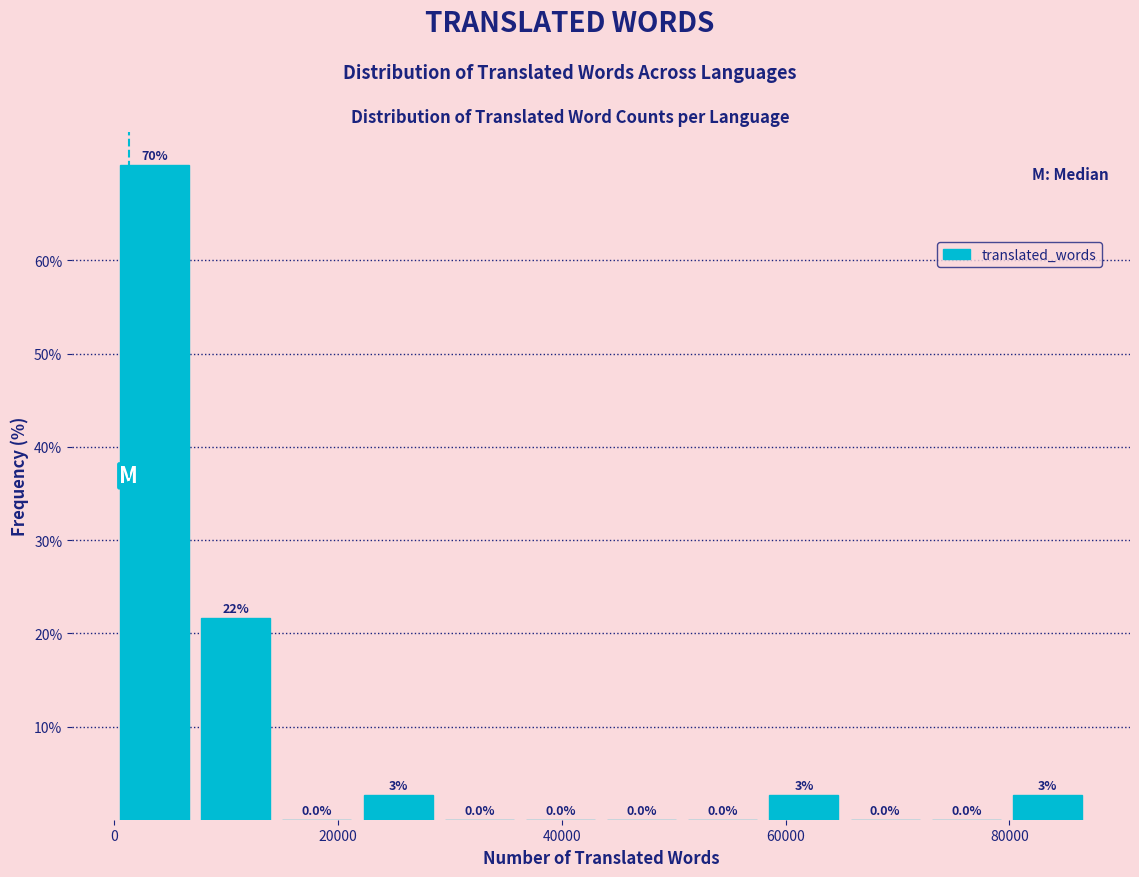

Around what value on the x-axis is the tallest bar? Give the approximate position of its centre, as read against the axis.

4000